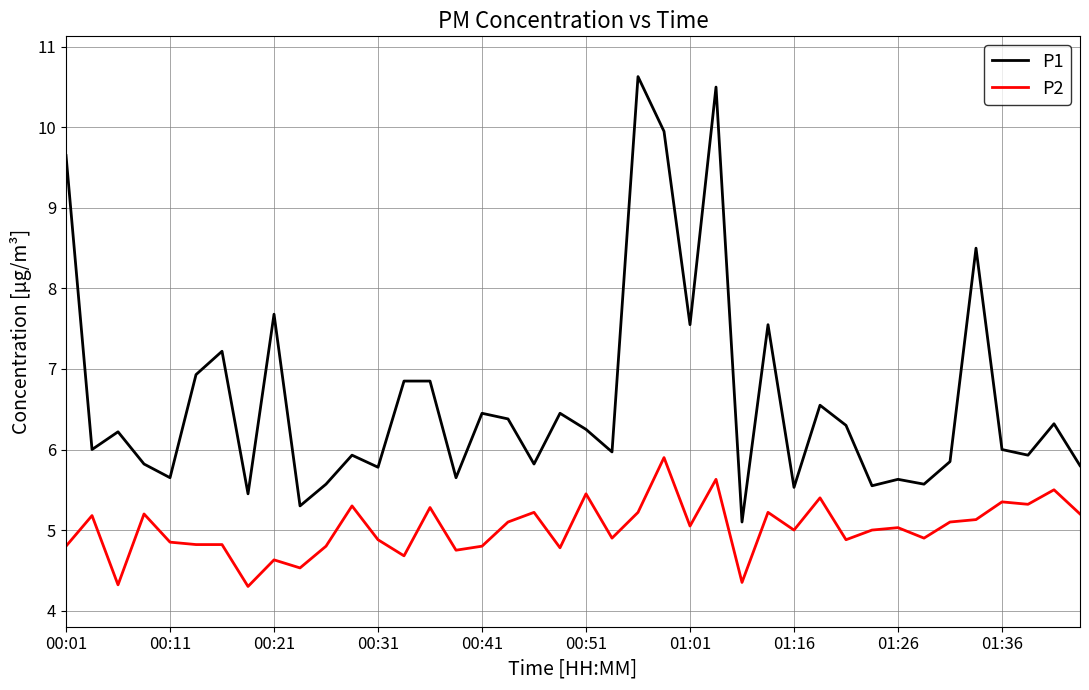

Rank the series by their maximum value, from highest to lowest.

P1, P2